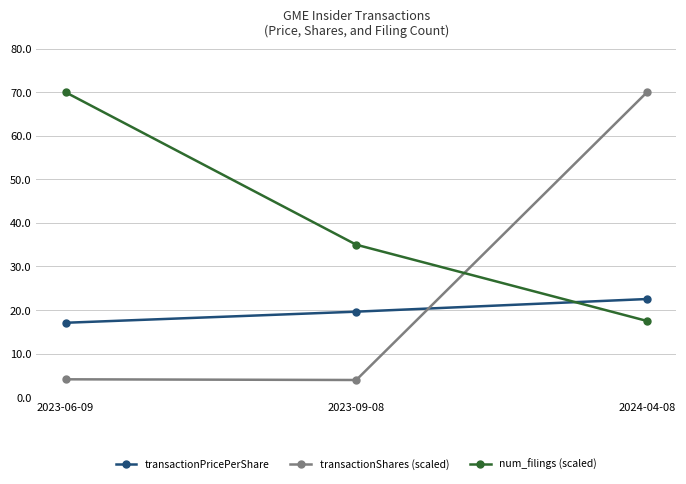

List the series in order of their overall mean, lowest first.

transactionPricePerShare, transactionShares (scaled), num_filings (scaled)